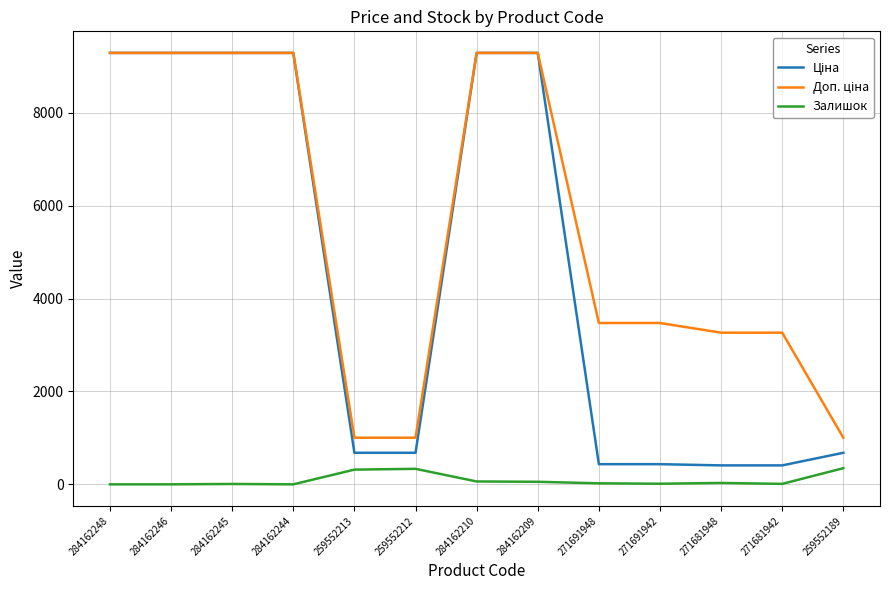

What is the total value across all series at 284162246?

18580.9